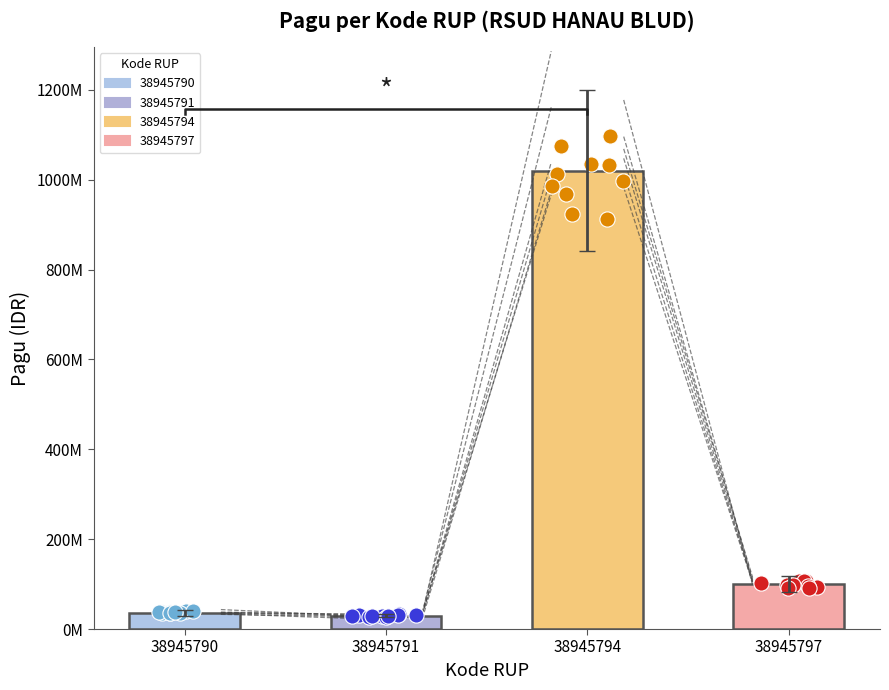

What is the ratio of the value at 38945790 to the value at 38945797?

0.4